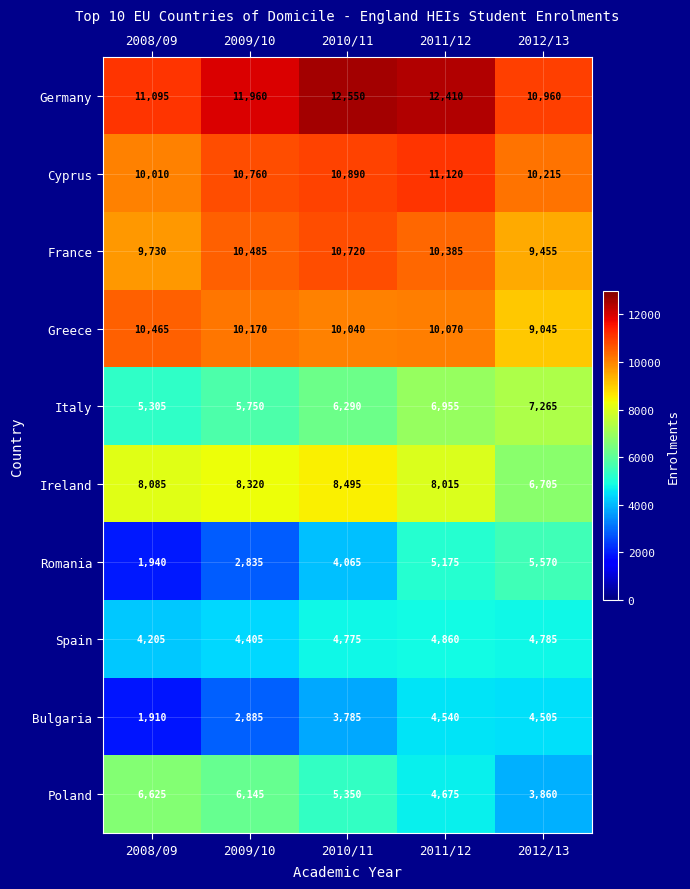

The value of Romania at 2011/12 is 2021. True or false?

False